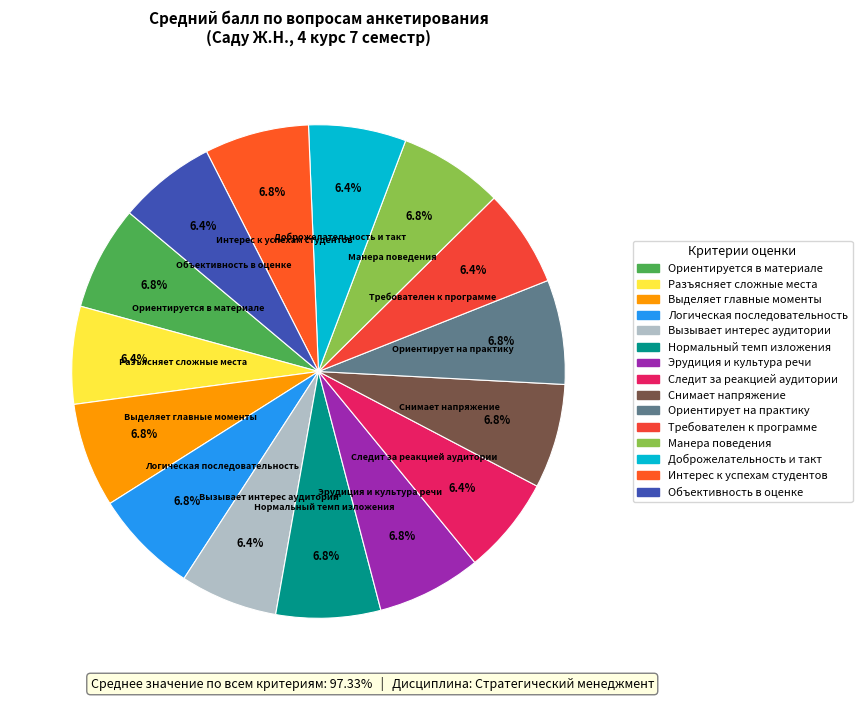

How much of the chart is everything except Следит за реакцией аудитории?

93.6%